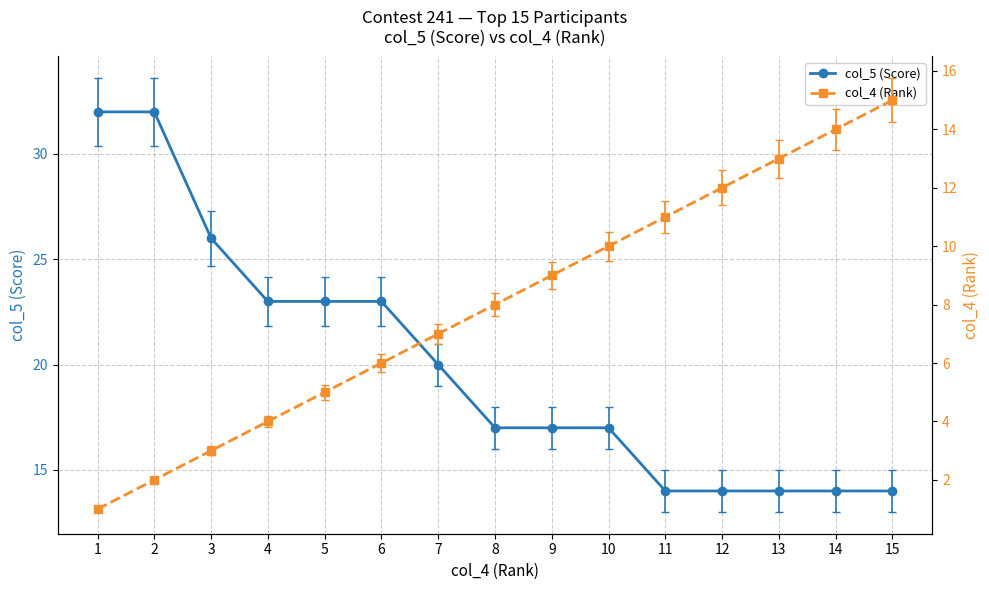

True or false: col_4 (Rank) has more than 2 points higher than both neighbors.

False